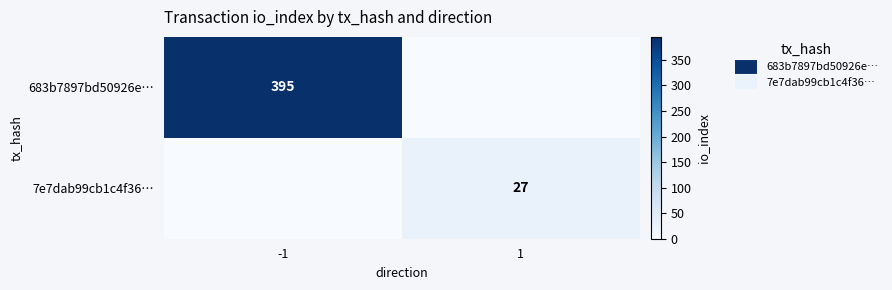

Rank the categories by 7e7dab99cb1c4f36… value from highest to lowest.

1, -1